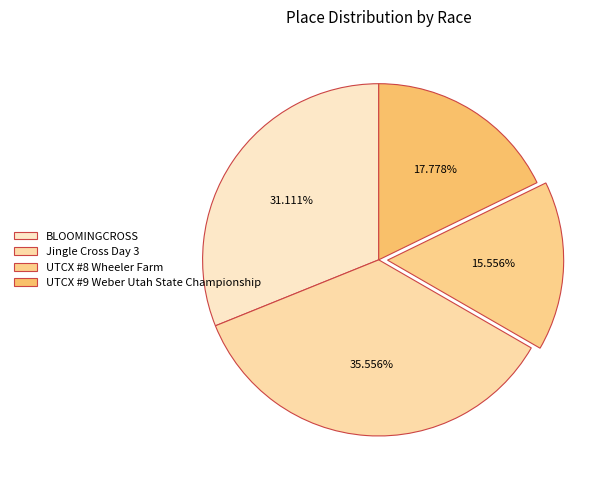

How many slices are in this pie chart?

4